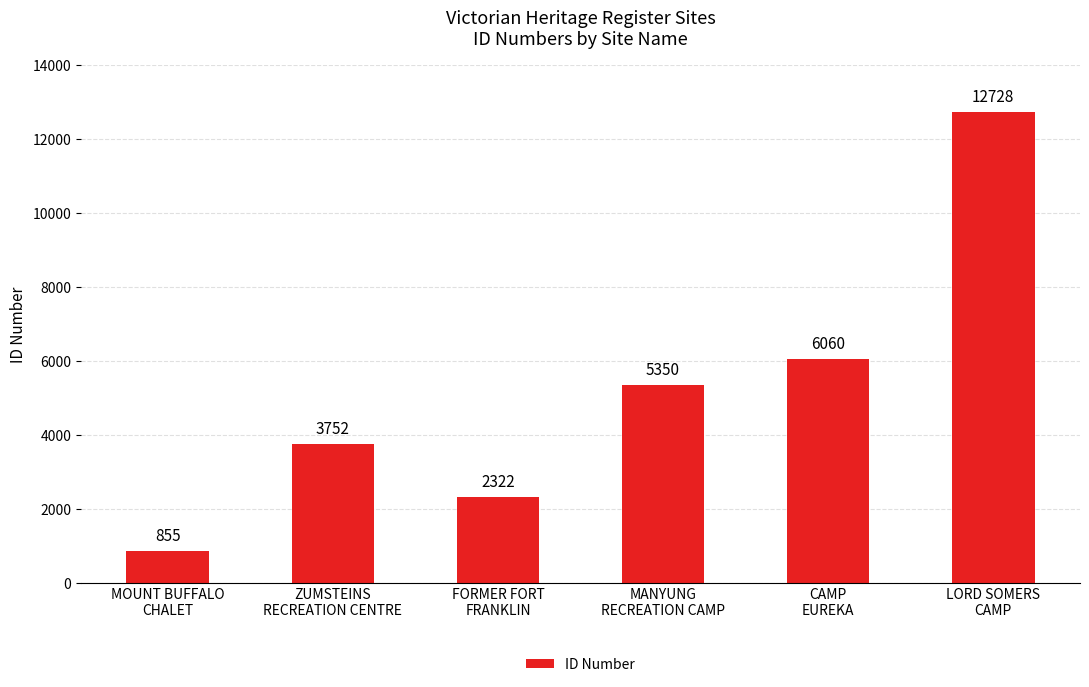

How many series are shown in this chart?

1